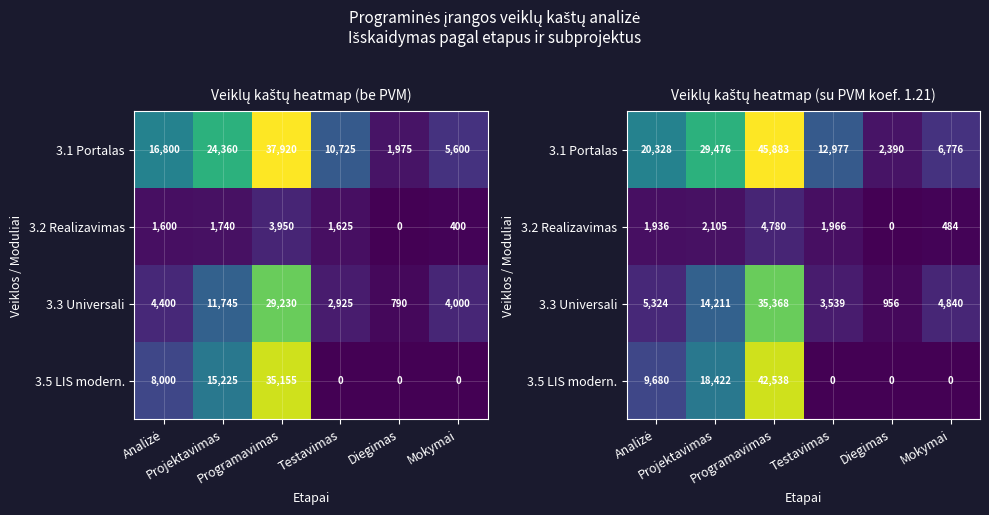

Where is 3.3 Universali nearest to the value 18162?

Projektavimas